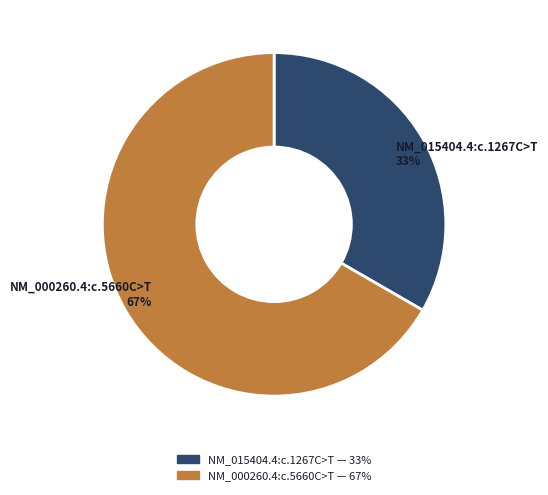

To the nearest percent, what is the combined percentage of NM_015404.4:c.1267C>T 33% and NM_000260.4:c.5660C>T 67%?

100%